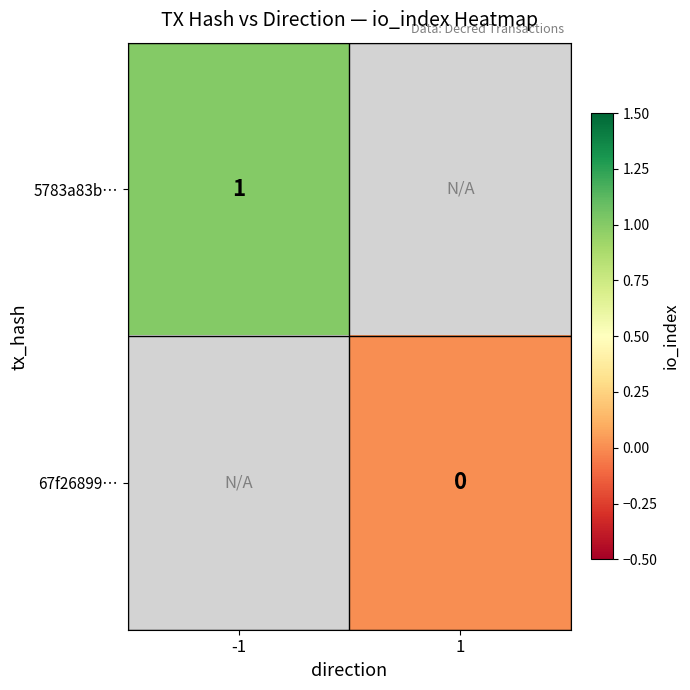

Count the number of categories in the chart.

2